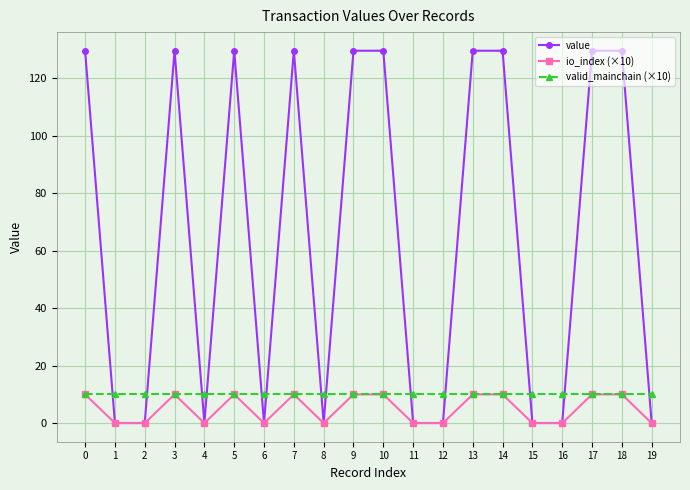

Which series has the largest total across all categories?

value